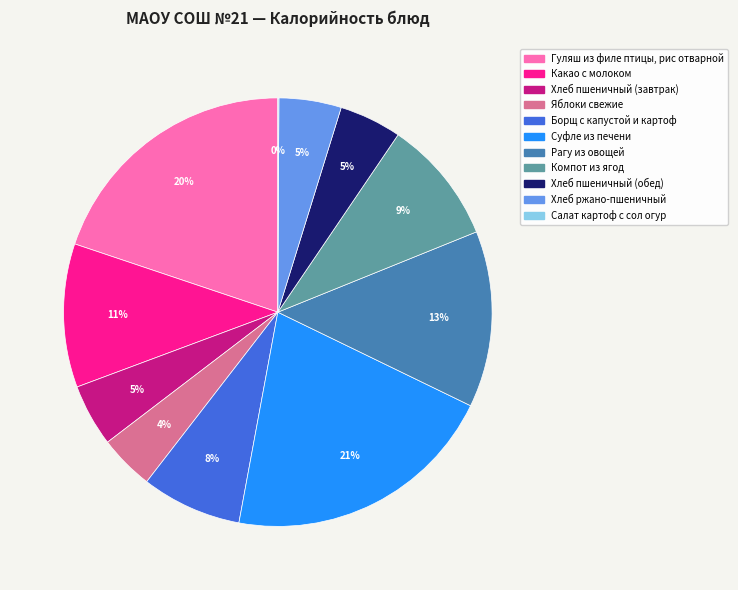

True or false: Хлеб пшеничный (обед) accounts for 5% of the total.

True